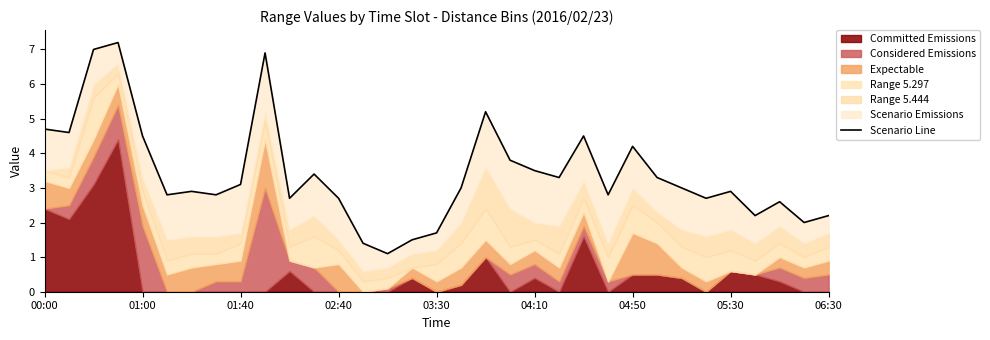

Does the chart have visible grid lines?

No